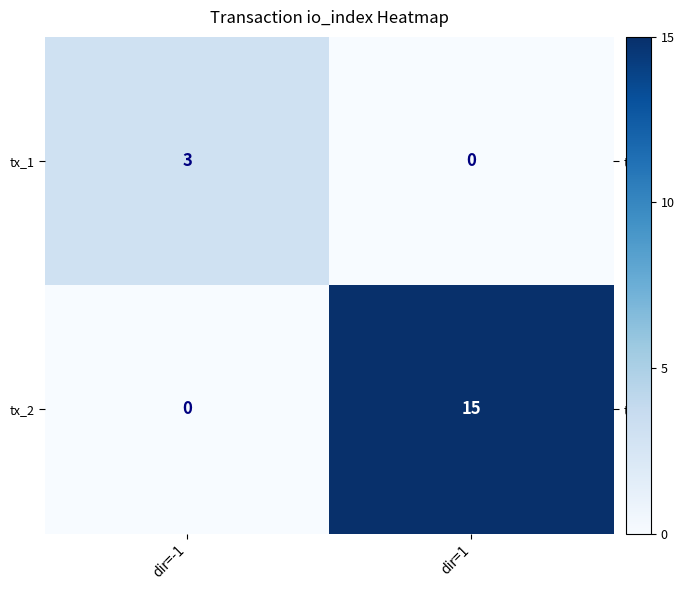

Which label corresponds to the largest value in the chart?

dir=1